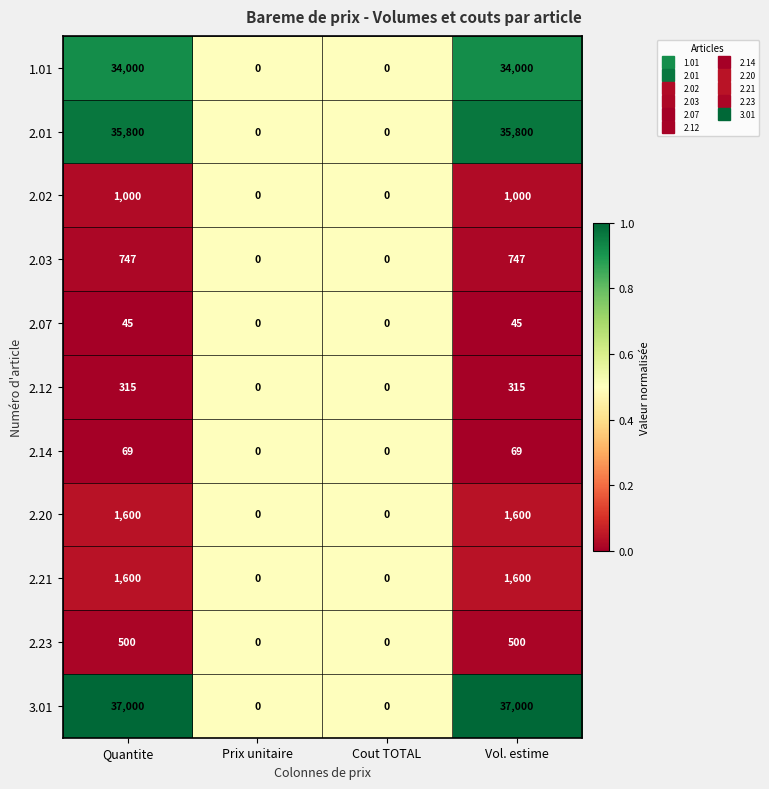

Which series has the largest range (max minus min)?

3.01